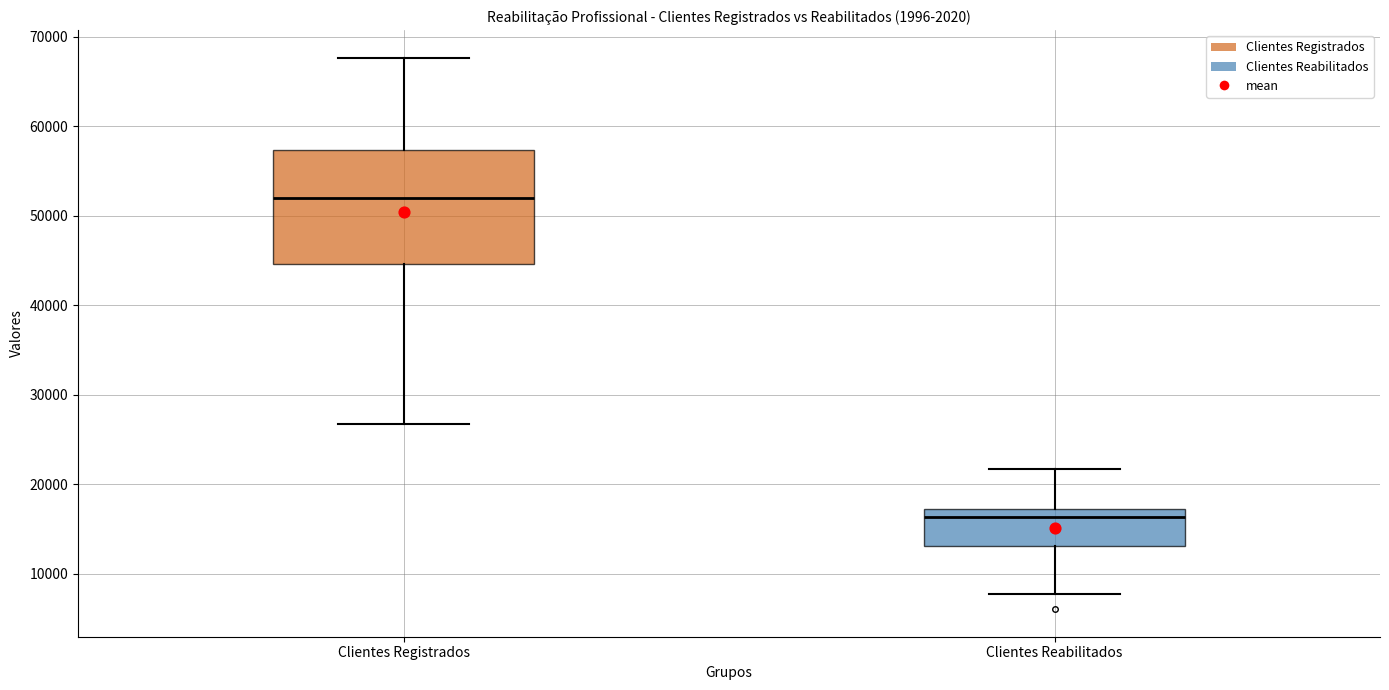

Where does the upper whisker of the box for Clientes Registrados end on the y-axis? The values are not printed on the chart, so give them approximately, as read against the axis.

68000